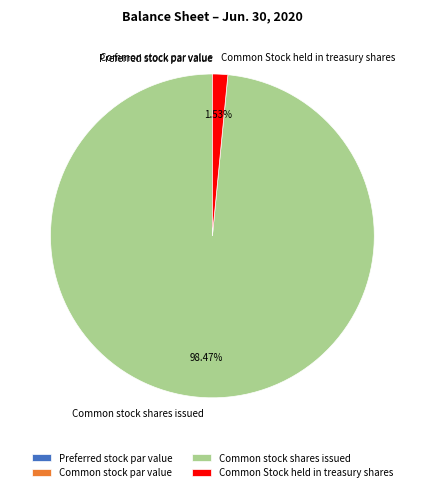

Between Common Stock held in treasury shares and Common stock shares issued, which is larger?

Common stock shares issued